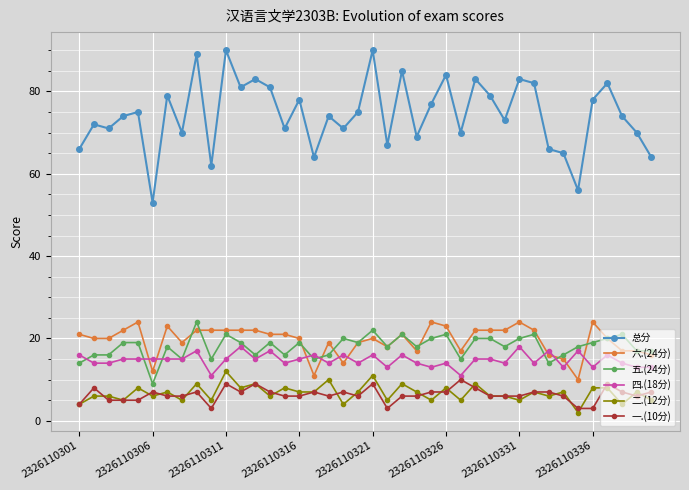

How many values in the 二.(12分) series are below 7?

19